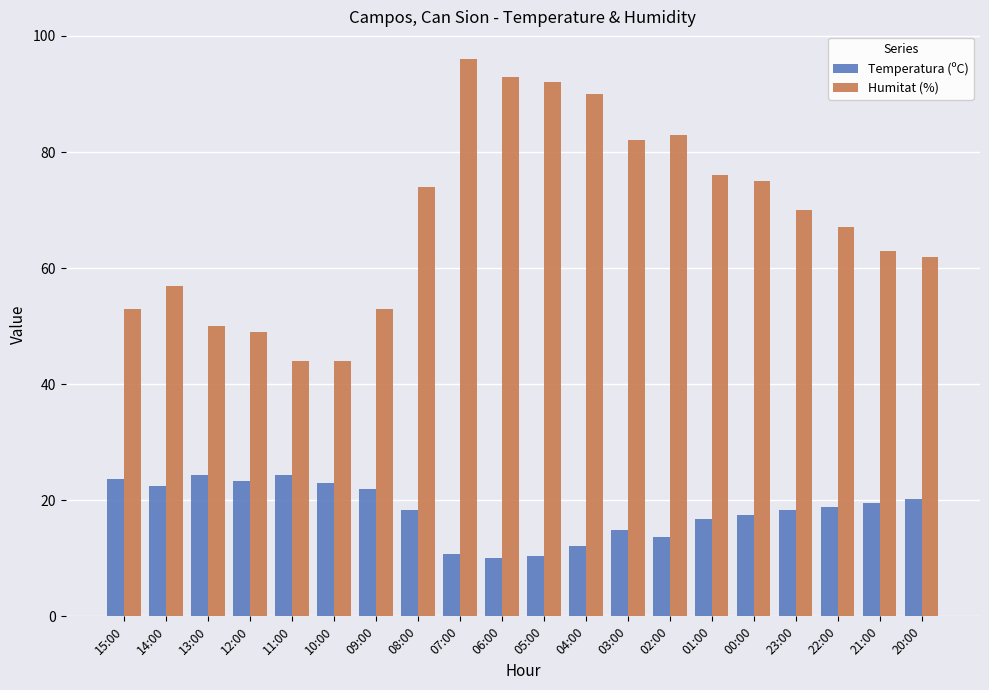

The value of Humitat (%) at 20:00 is 62.0. True or false?

True